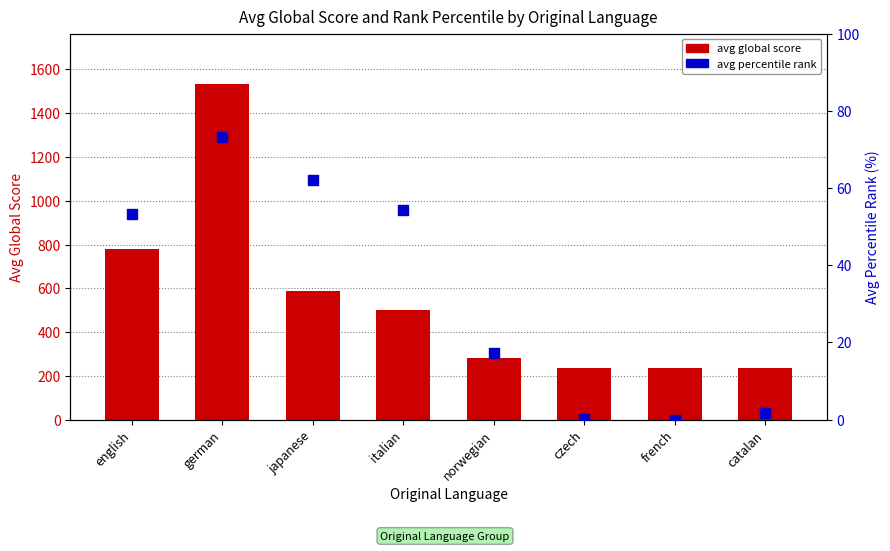

At which category is the sum across all series the highest?

german